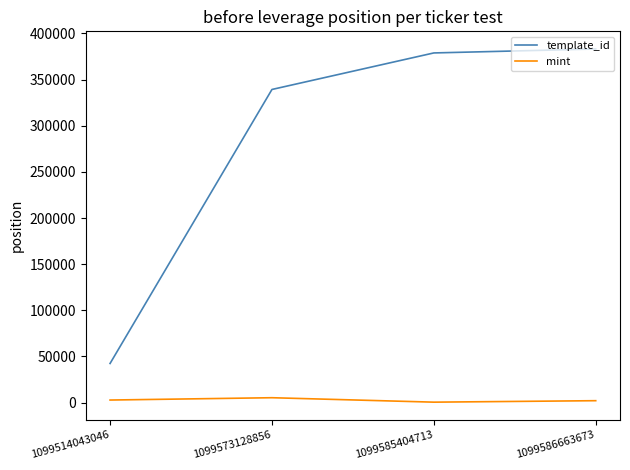

In mint, how many points are lower than both neighbors (excluding endpoints)?

1